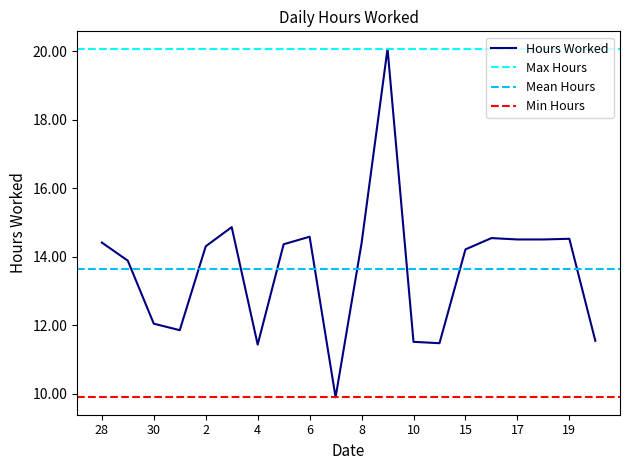

Approximately how many times larger is the value at 6 compared to 11?

1.3